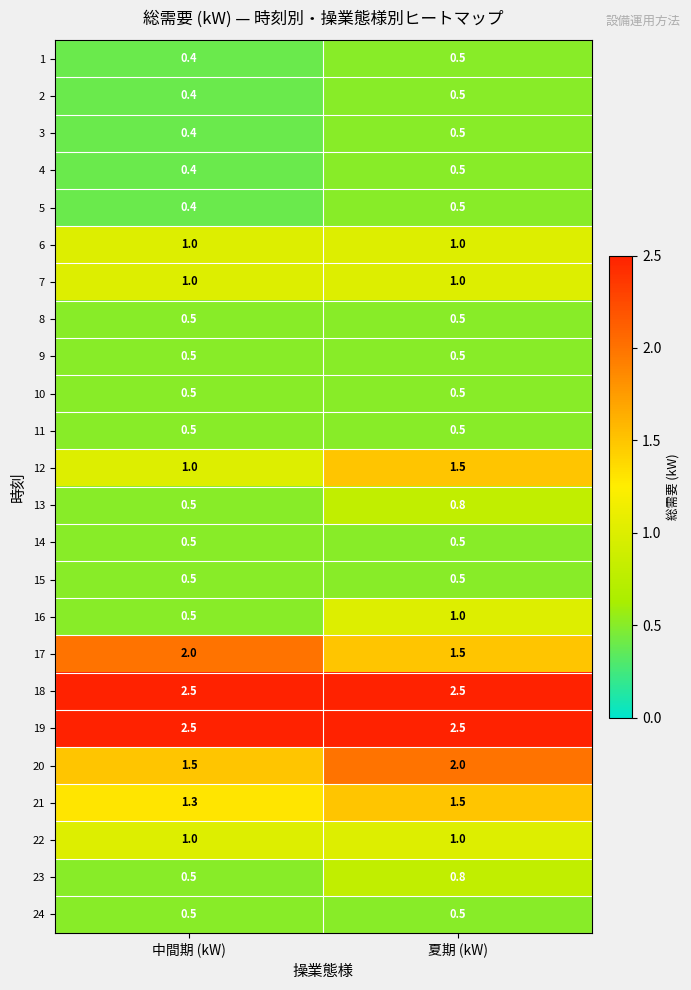

What is the highest value of the 10 series?

0.5